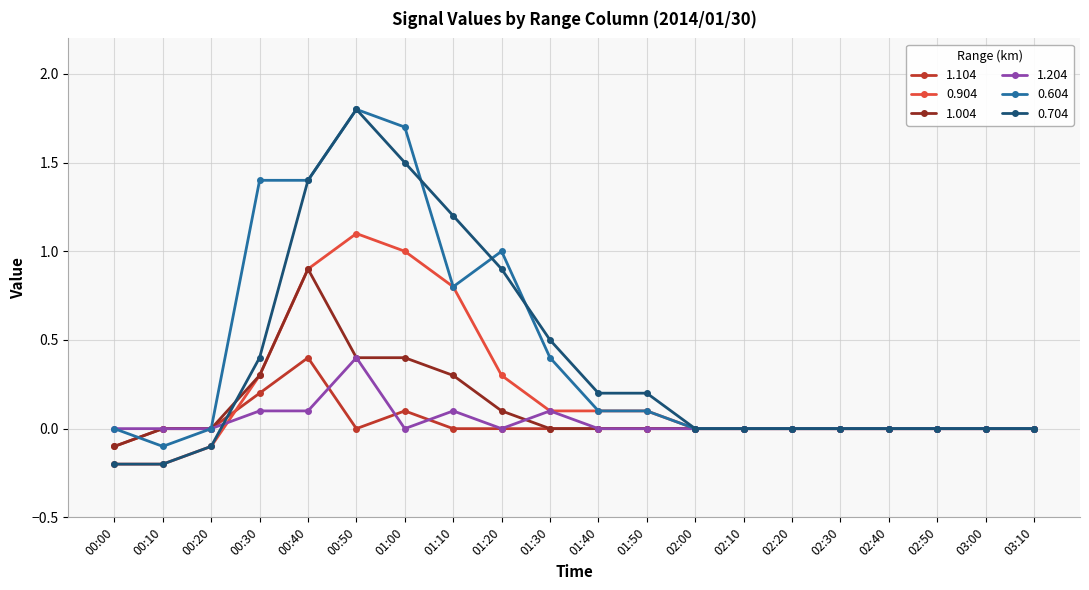

What is the label of the 7th point from the left?

01:00